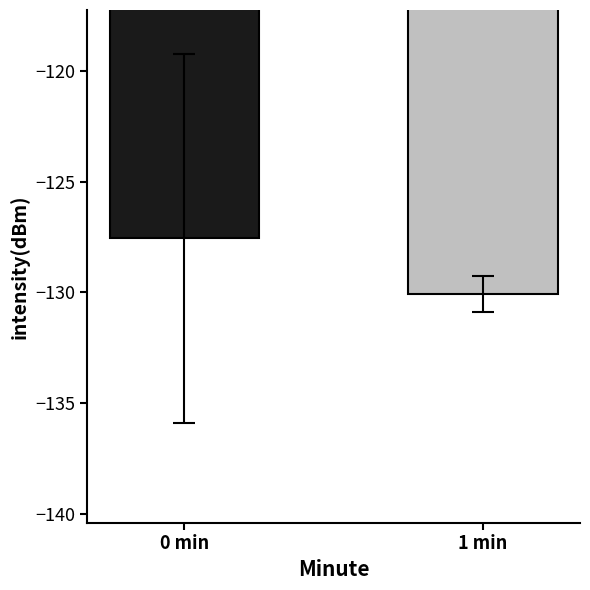

How many series are shown in this chart?

2